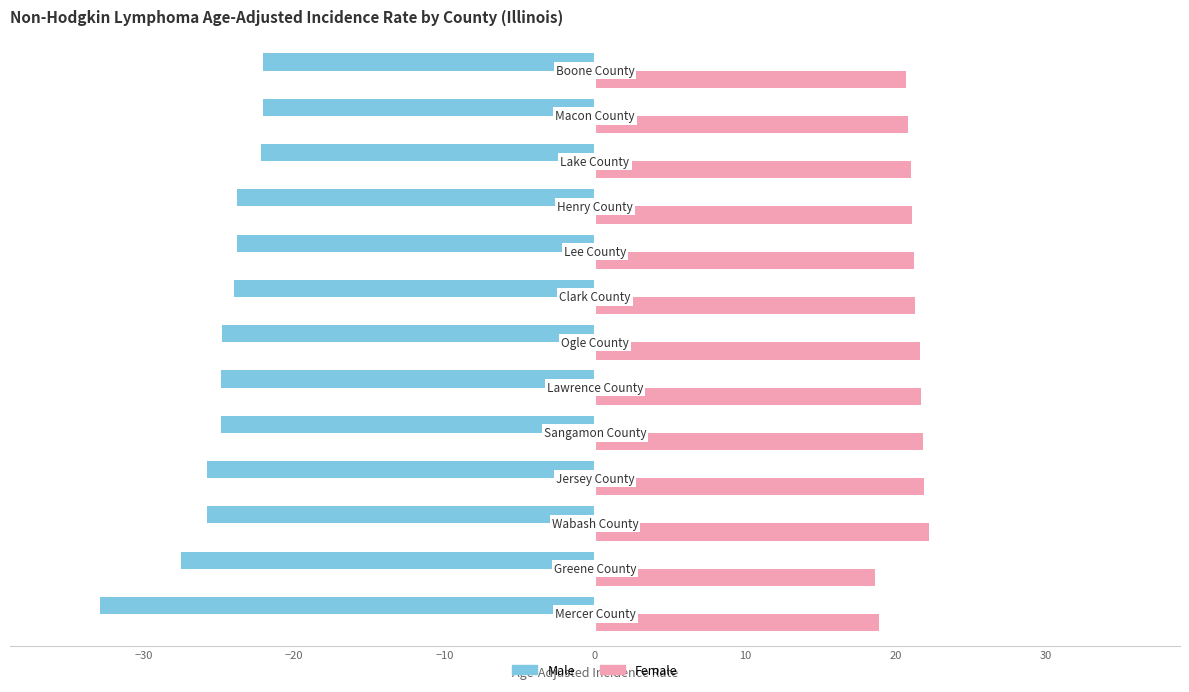

What is the maximum value for Female?

22.2